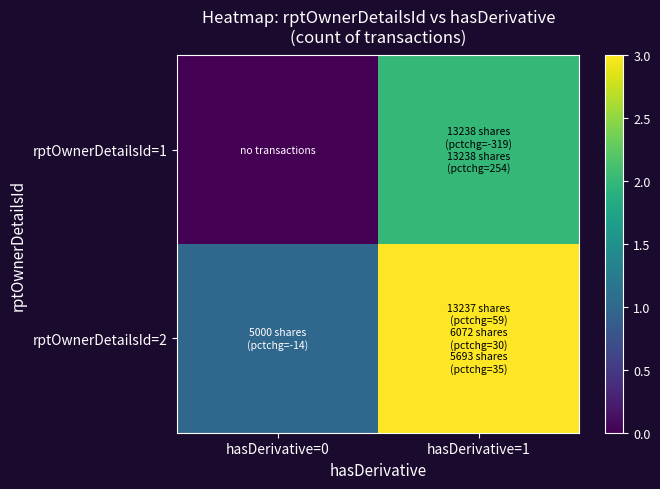

At how many categories does at least one series exceed 0?

2